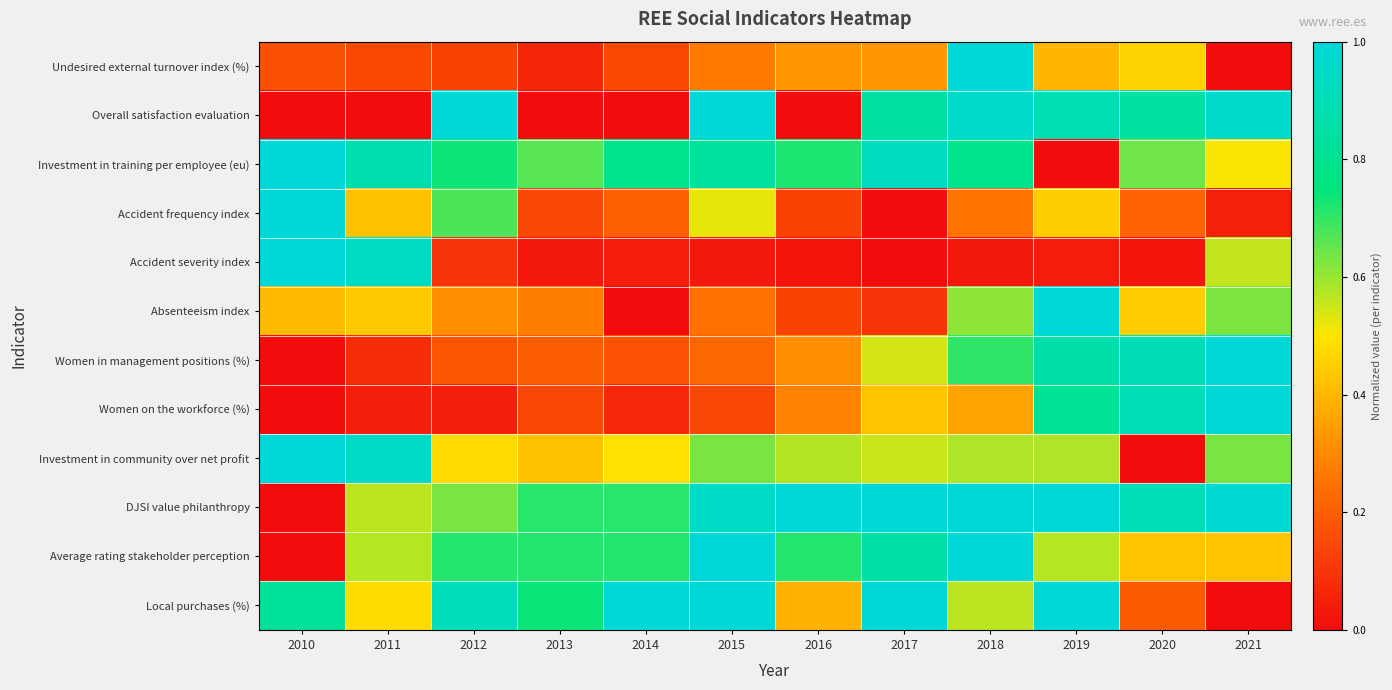

Reading left to right, list all the values displayed in this chart.

Undesired external turnover index (%): 2010=0.2	2011=0.1	2012=0.1	2013=0.1	2014=0.1	2015=0.3	2016=0.3	2017=0.3	2018=1.0	2019=0.4	2020=0.5	2021=0.0
Overall satisfaction evaluation: 2010=0.0	2011=0.0	2012=1.0	2013=0.0	2014=0.0	2015=1.0	2016=0.0	2017=0.9	2018=1.0	2019=0.9	2020=0.9	2021=1.0
Investment in training per employee (eu): 2010=1.0	2011=0.9	2012=0.7	2013=0.7	2014=0.8	2015=0.8	2016=0.7	2017=0.9	2018=0.8	2019=0.0	2020=0.6	2021=0.5
Accident frequency index: 2010=1.0	2011=0.4	2012=0.7	2013=0.1	2014=0.2	2015=0.5	2016=0.1	2017=0.0	2018=0.3	2019=0.4	2020=0.2	2021=0.1
Accident severity index: 2010=1.0	2011=0.9	2012=0.1	2013=0.0	2014=0.0	2015=0.0	2016=0.0	2017=0.0	2018=0.0	2019=0.0	2020=0.0	2021=0.6
Absenteeism index: 2010=0.4	2011=0.4	2012=0.3	2013=0.3	2014=0.0	2015=0.2	2016=0.1	2017=0.1	2018=0.6	2019=1.0	2020=0.4	2021=0.6
Women in management positions (%): 2010=0.0	2011=0.1	2012=0.2	2013=0.2	2014=0.2	2015=0.2	2016=0.3	2017=0.5	2018=0.7	2019=0.9	2020=0.9	2021=1.0
Women on the workforce (%): 2010=0.0	2011=0.0	2012=0.0	2013=0.1	2014=0.1	2015=0.1	2016=0.3	2017=0.4	2018=0.4	2019=0.8	2020=0.9	2021=1.0
Investment in community over net profit: 2010=1.0	2011=0.9	2012=0.5	2013=0.4	2014=0.5	2015=0.6	2016=0.6	2017=0.6	2018=0.6	2019=0.6	2020=0.0	2021=0.6
DJSI value philanthropy: 2010=0.0	2011=0.6	2012=0.6	2013=0.7	2014=0.7	2015=0.9	2016=1.0	2017=1.0	2018=1.0	2019=1.0	2020=0.9	2021=1.0
Average rating stakeholder perception: 2010=0.0	2011=0.6	2012=0.7	2013=0.7	2014=0.7	2015=1.0	2016=0.7	2017=0.9	2018=1.0	2019=0.6	2020=0.4	2021=0.4
Local purchases (%): 2010=0.8	2011=0.5	2012=0.9	2013=0.7	2014=1.0	2015=1.0	2016=0.4	2017=1.0	2018=0.6	2019=1.0	2020=0.2	2021=0.0